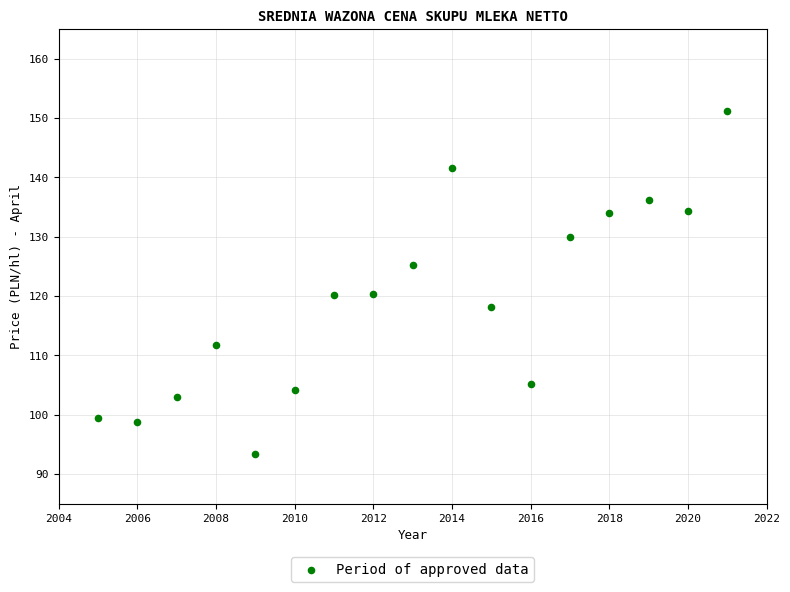

What is the range of Y values (max minus min)?

57.8